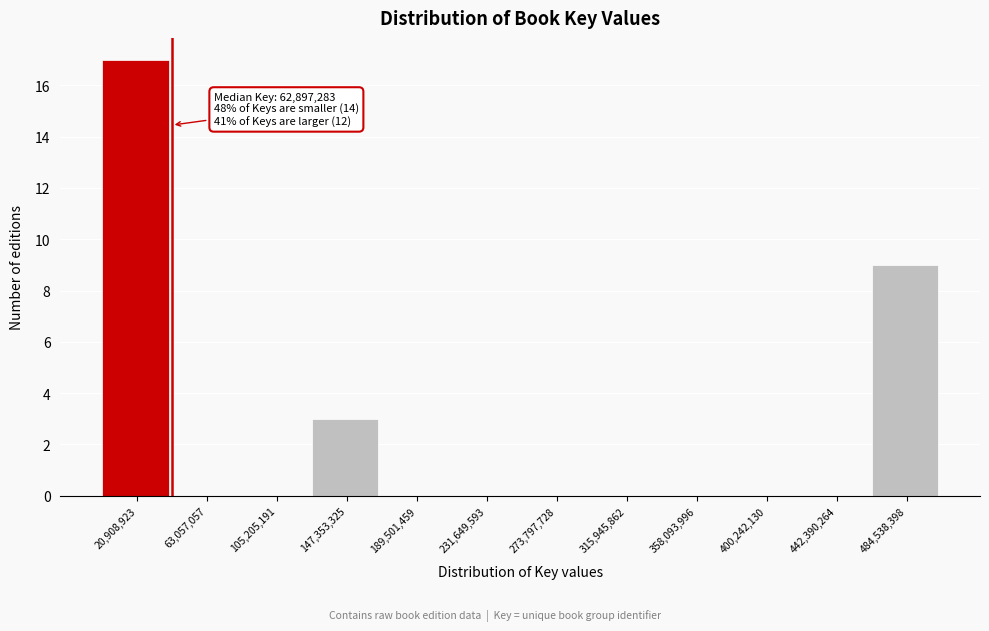

Reading left to right, what are all the values shown in this chart?

20,908,923=17	63,057,057=0	105,205,191=0	147,353,325=3	189,501,459=0	231,649,593=0	273,797,728=0	315,945,862=0	358,093,996=0	400,242,130=0	442,390,264=0	484,538,398=9